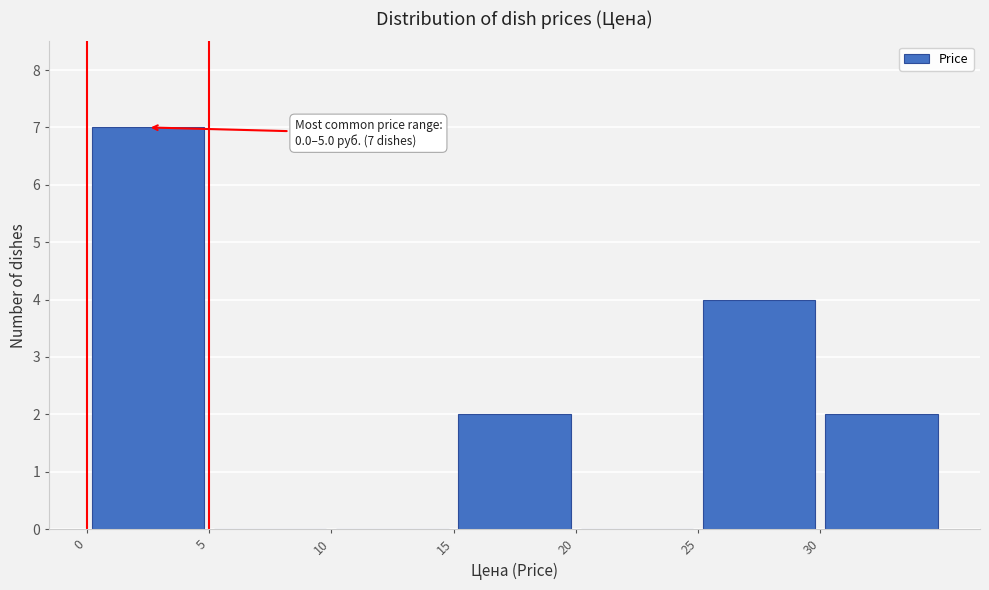

Which range on the x-axis has the tallest bar?

0 to 5